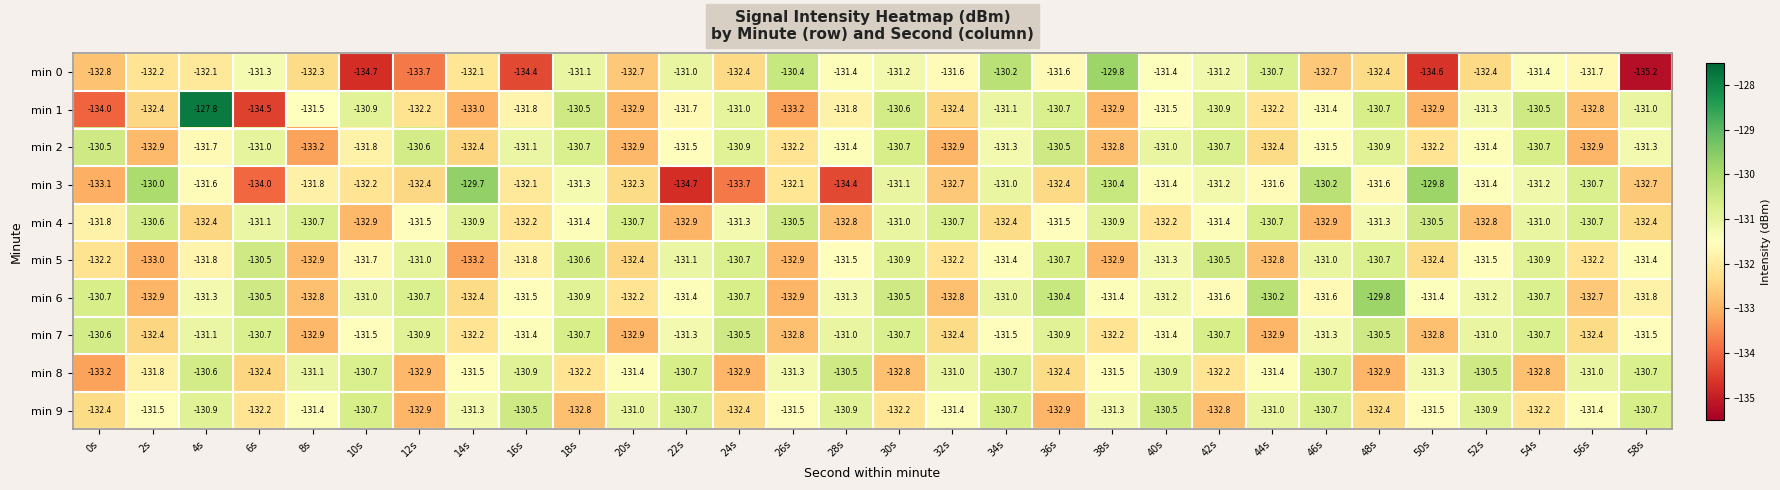

What is the difference between the highest and lowest values at 42s?

2.3